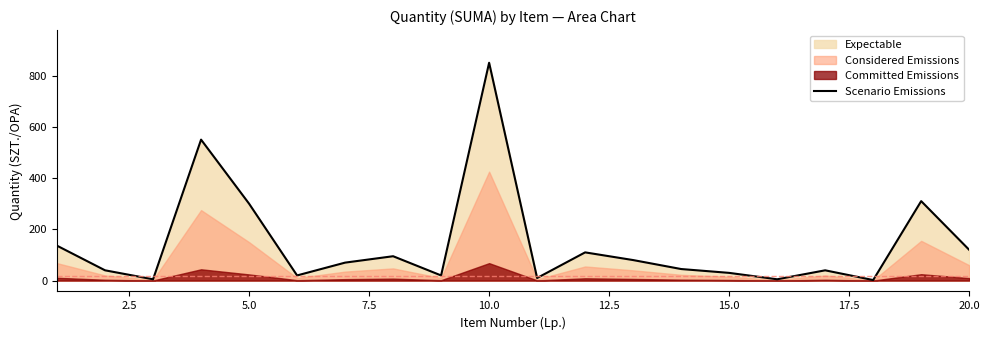

What is the maximum value for Scenario Emissions?

850